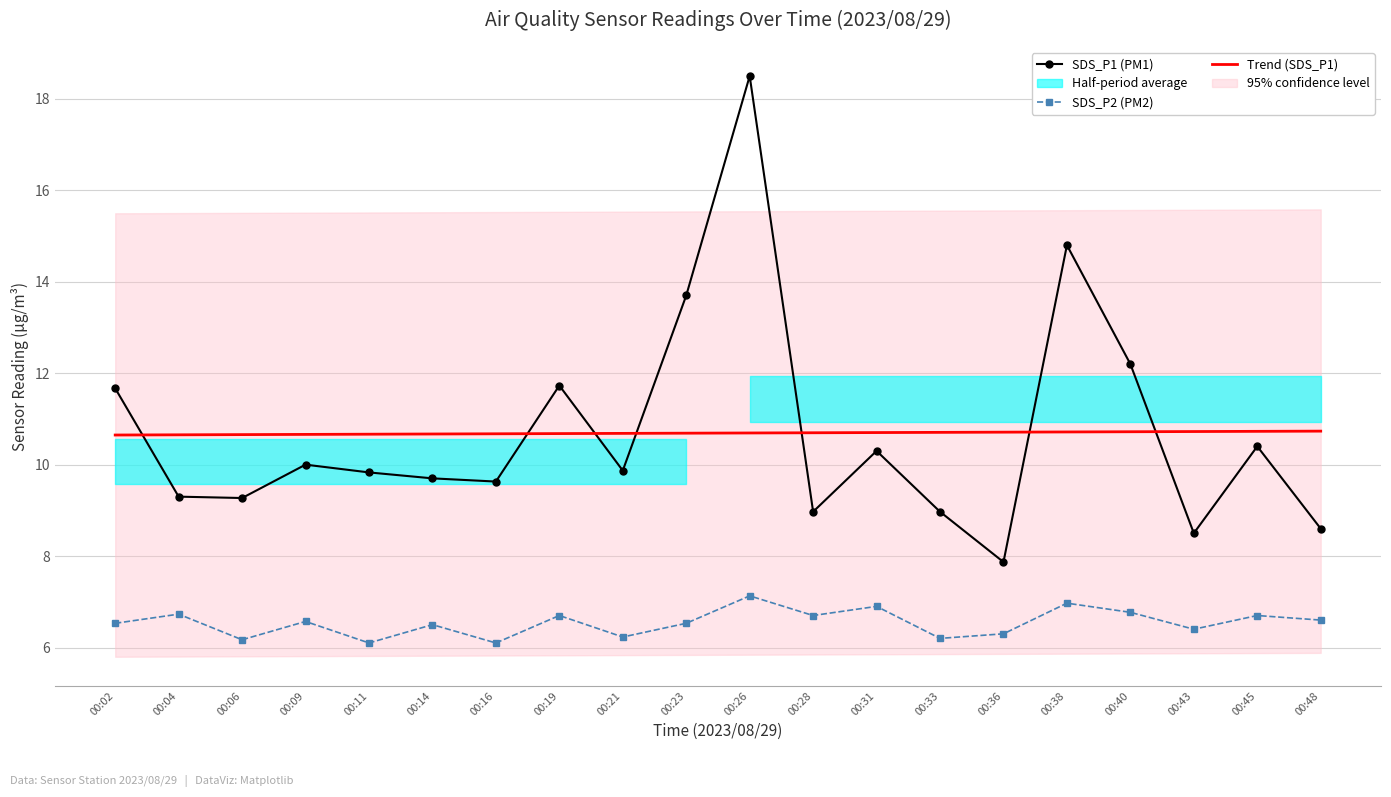

True or false: Trend (SDS_P1) has a value of 18.7 at 00:06.

False